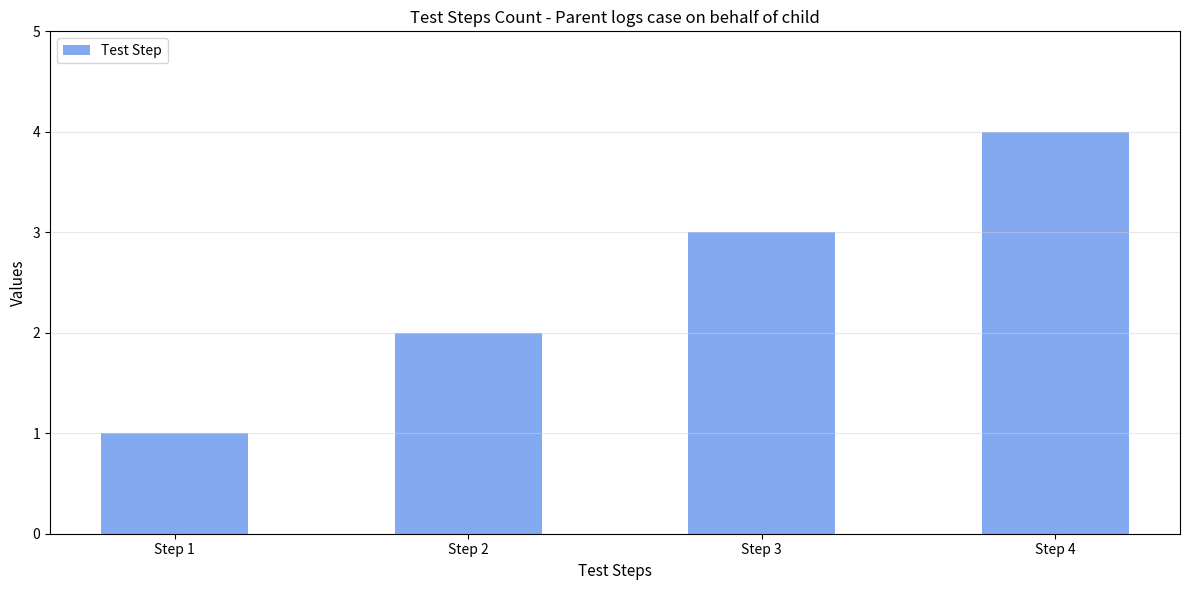

The chart shows a value of 2 at Step 4. True or false?

False